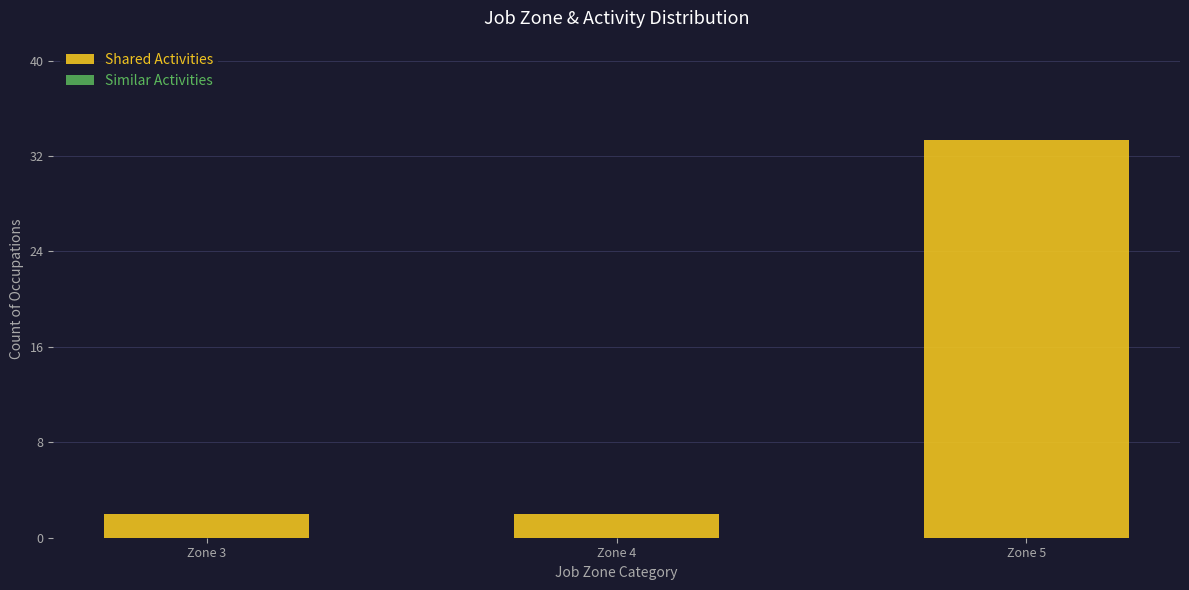

Which has a higher value, Zone 3 or Zone 5?

Zone 5